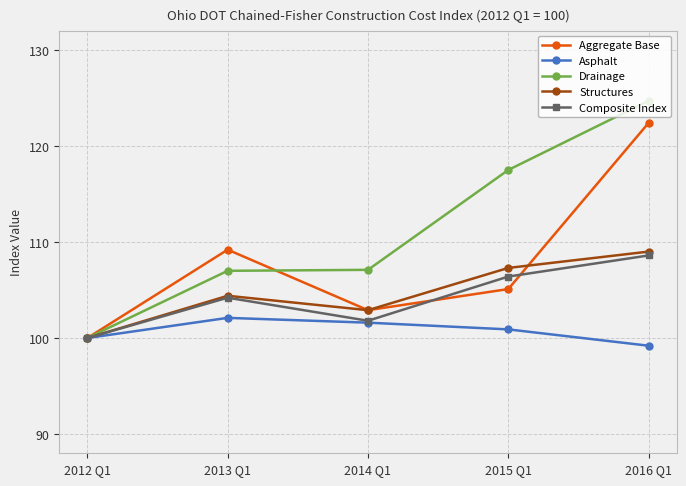

Which series has the largest range (max minus min)?

Drainage